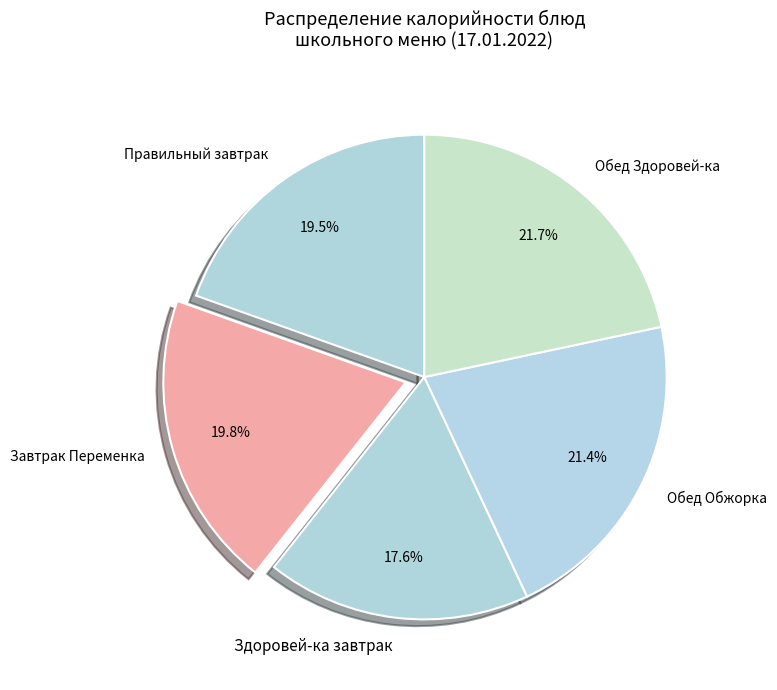

Approximately how many times larger is the value at Завтрак Переменка compared to Здоровей-ка завтрак?

1.1